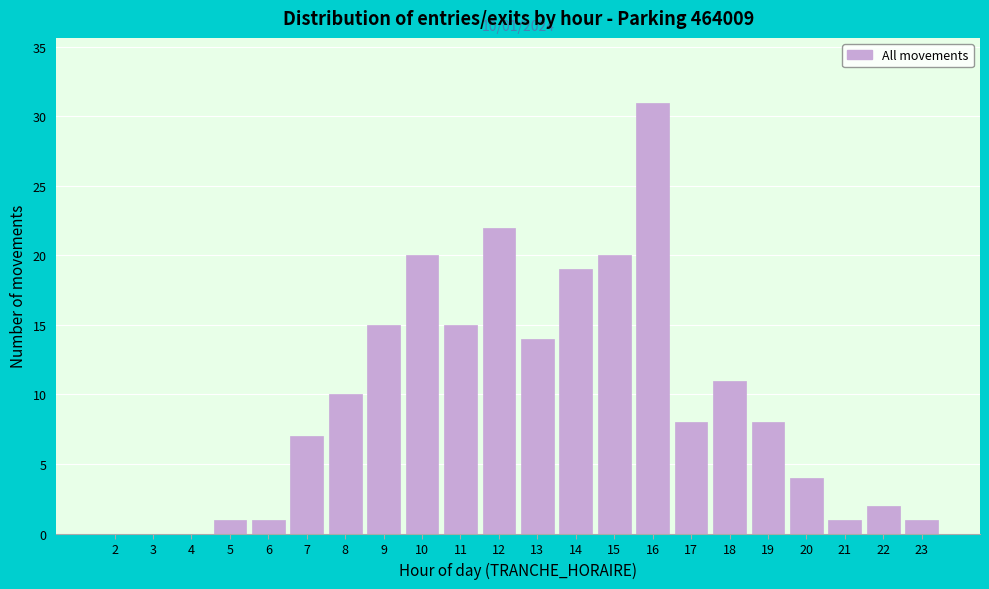

Reading left to right, what are all the values shown in this chart?

2=0	3=0	4=0	5=1	6=1	7=7	8=10	9=15	10=20	11=15	12=22	13=14	14=19	15=20	16=31	17=8	18=11	19=8	20=4	21=1	22=2	23=1